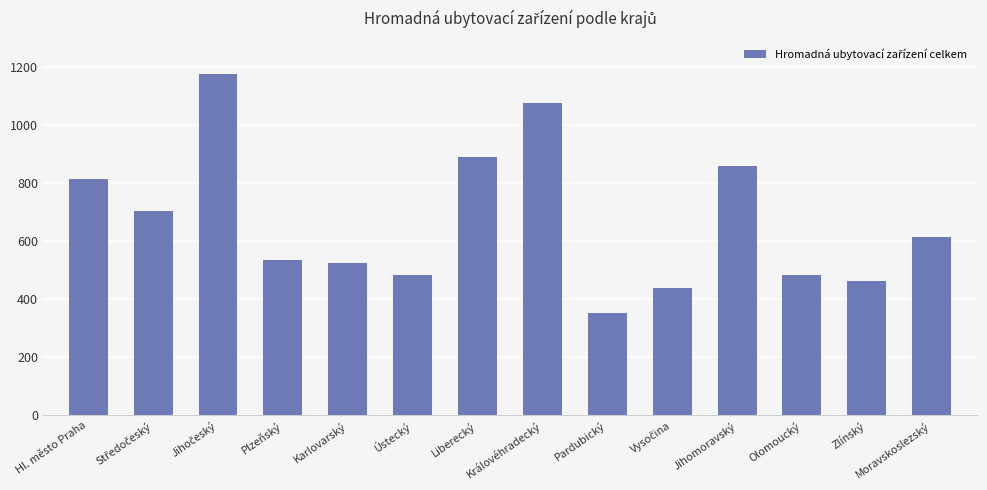

Between Olomoucký and Pardubický, which is larger?

Olomoucký